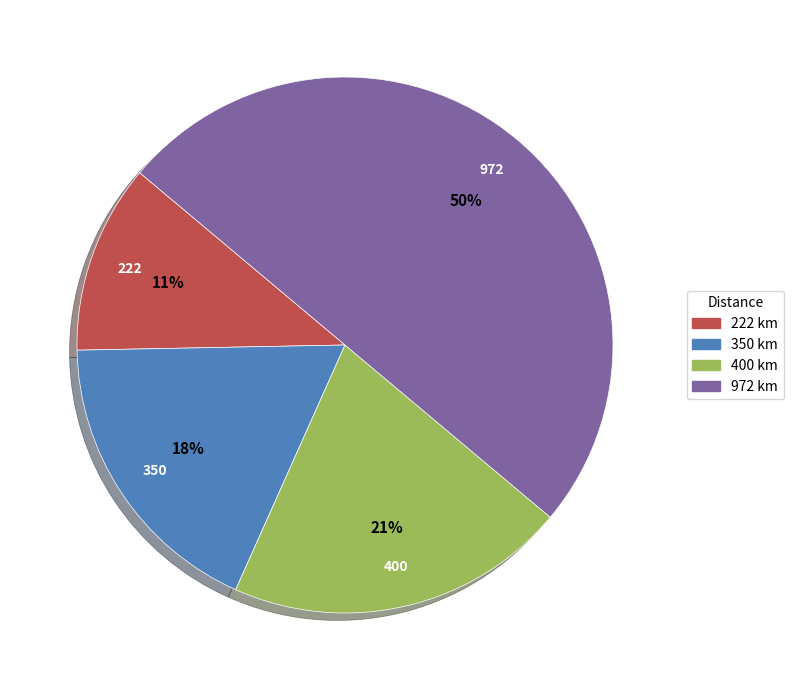

True or false: 400 accounts for 21% of the total.

True